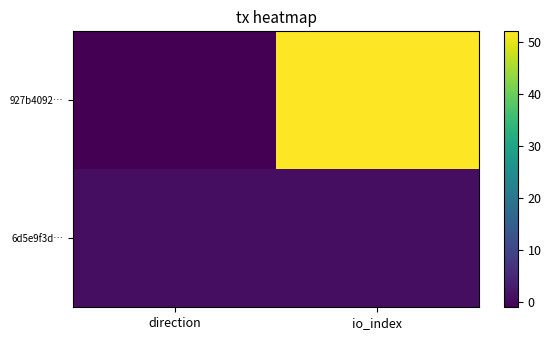

Reading left to right, extract all data points from this chart.

927b4092…: direction=-1	io_index=52
6d5e9f3d…: direction=1	io_index=1